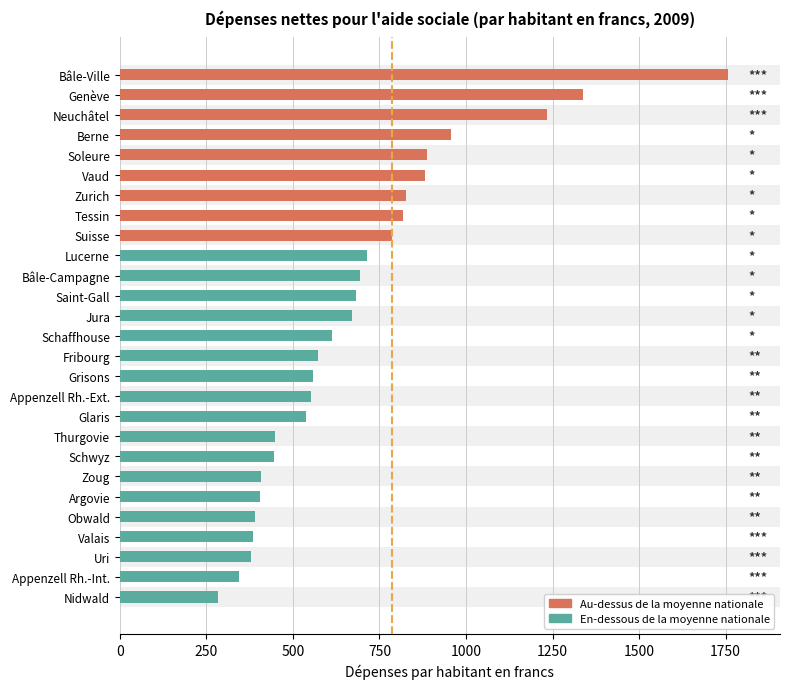

What is the label of the 12th bar from the top?

Saint-Gall